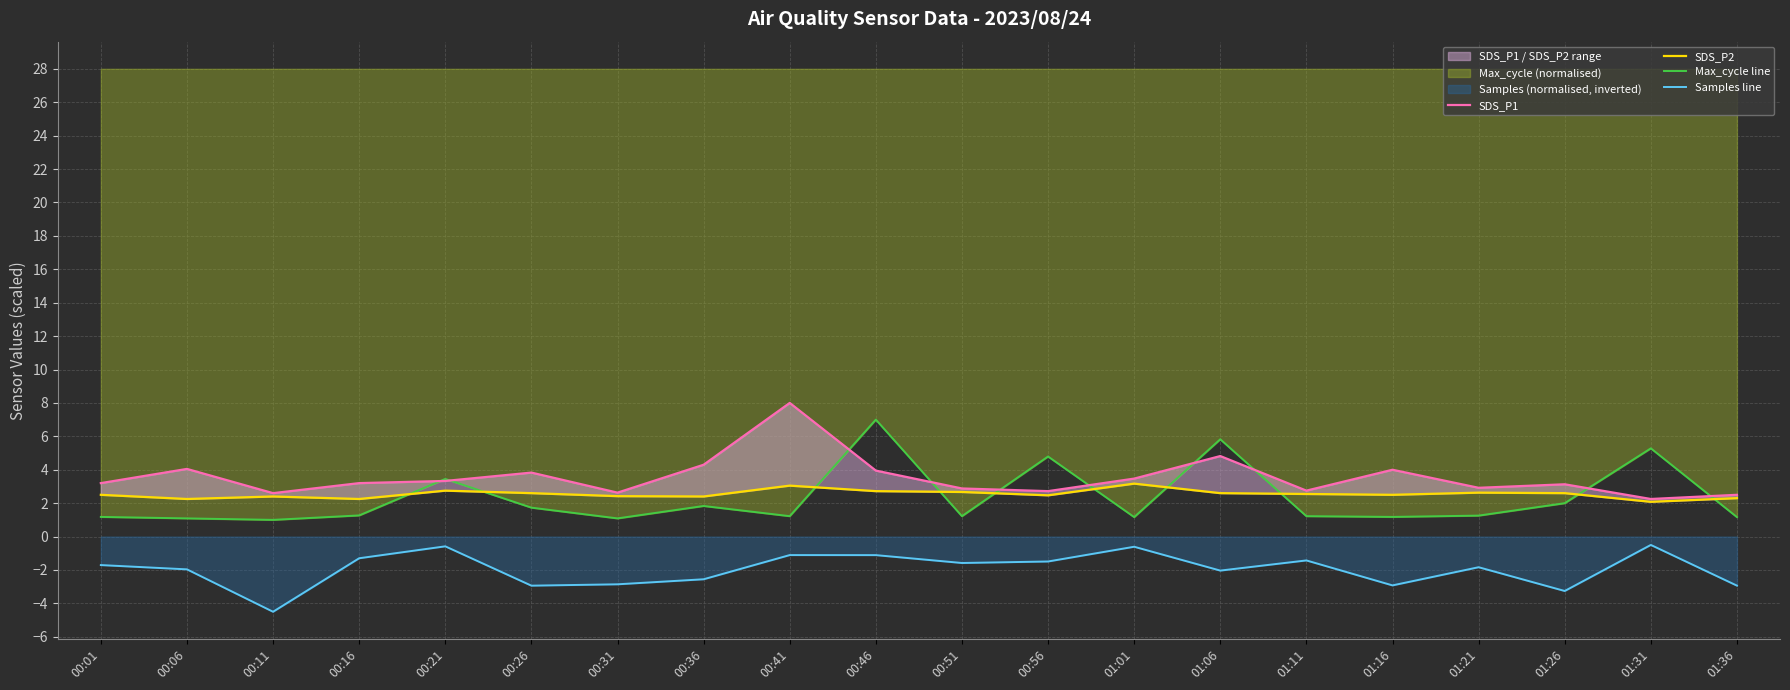

What is the minimum value shown in the chart?

-4.5